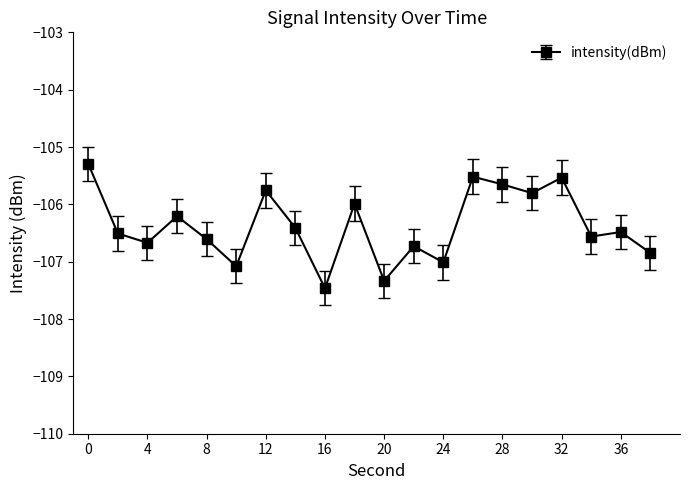

How many interior local valleys (lower than both neighbors) does the data have?

7